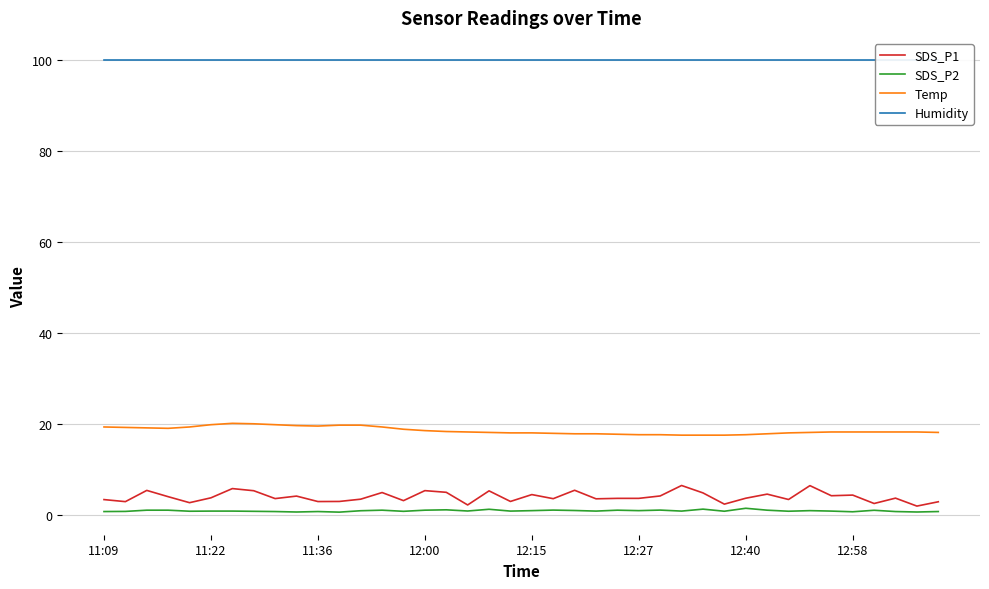

At which category does the chart reach its peak across all series?

11:09